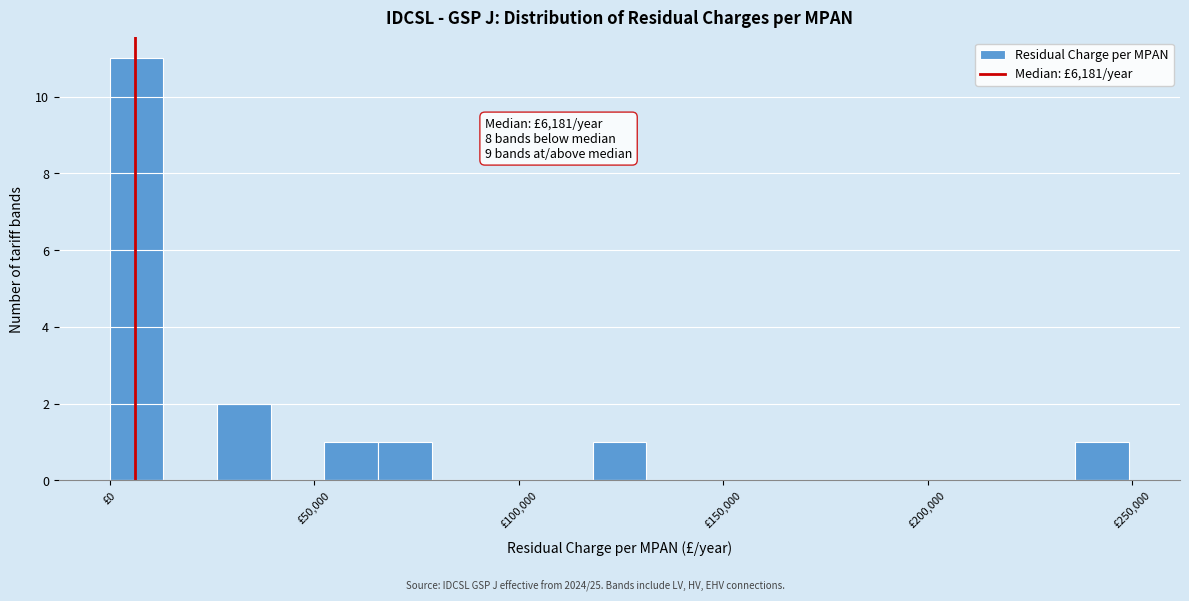

Around what value on the x-axis is the tallest bar? Give the approximate position of its centre, as read against the axis.

5000